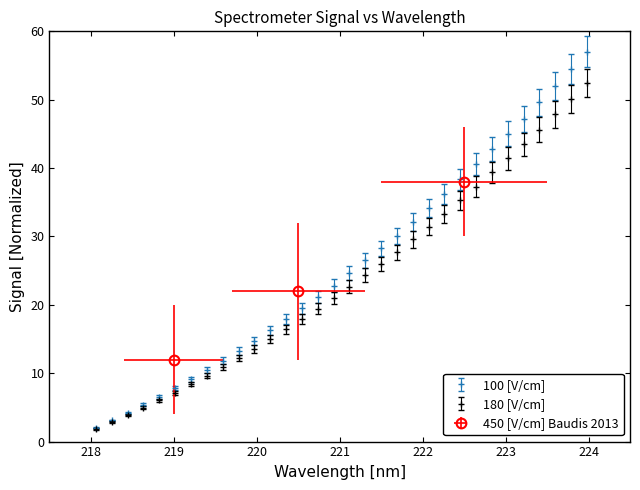

Approximately how many times larger is the value at 221.1174 compared to 218.2508?

8.0